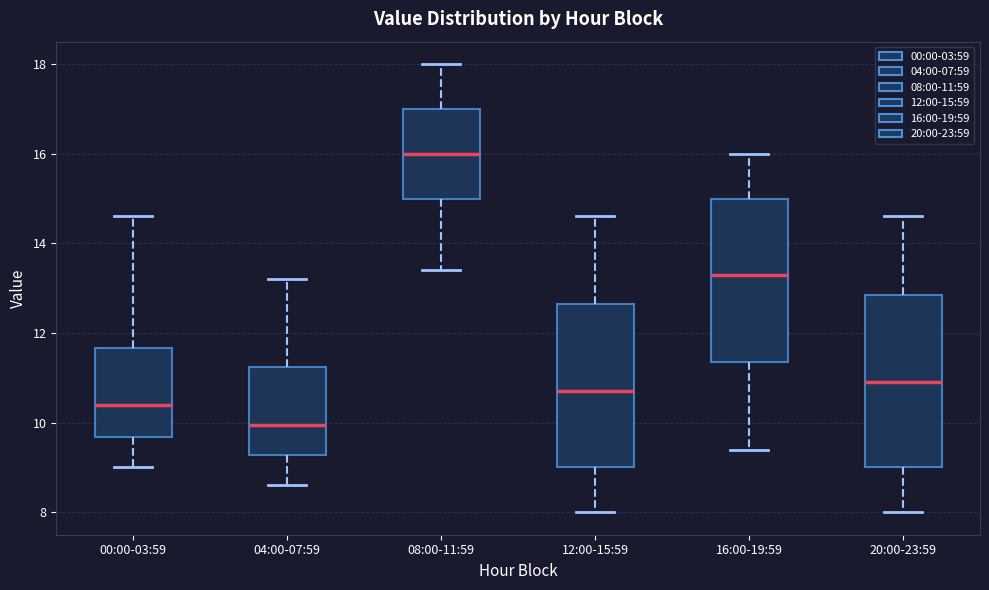

Reading left to right, read every box against the y-axis: the position of its median line, the range the box covers, and the ends of its whiskers. The values are not printed on the chart, so give them approximately, as read against the axis.

00:00-03:59: median 10.4, box 9.6 to 11.6, whiskers 9.0 to 14.6
04:00-07:59: median 10.0, box 9.2 to 11.2, whiskers 8.6 to 13.2
08:00-11:59: median 16.0, box 15.0 to 17.0, whiskers 13.4 to 18.0
12:00-15:59: median 10.8, box 9.0 to 12.6, whiskers 8.0 to 14.6
16:00-19:59: median 13.4, box 11.4 to 15.0, whiskers 9.4 to 16.0
20:00-23:59: median 11.0, box 9.0 to 12.8, whiskers 8.0 to 14.6